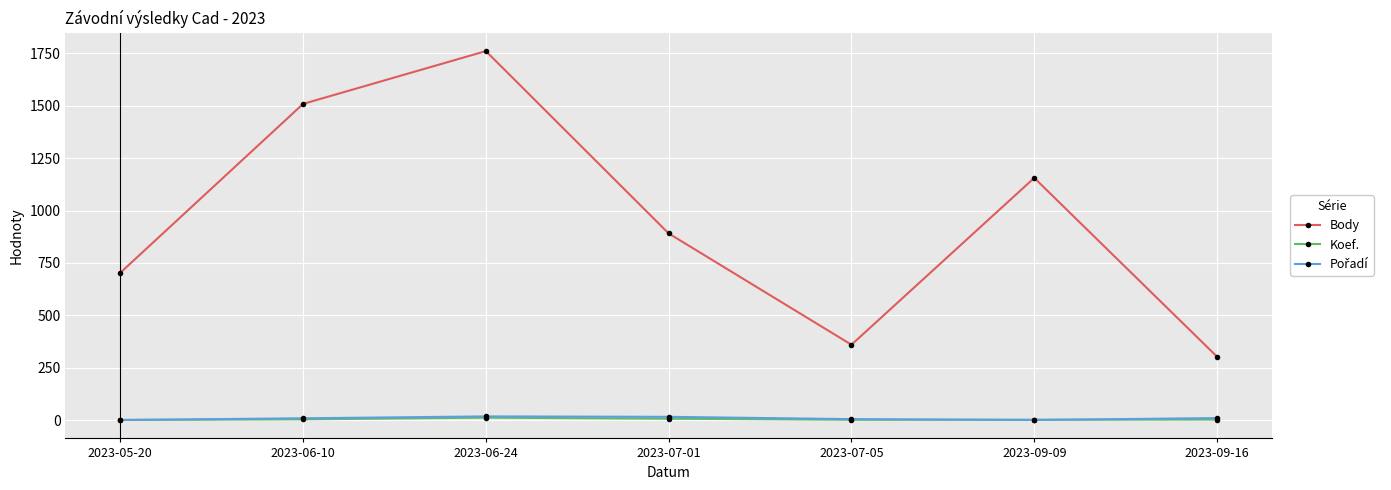

Between 2023-09-09 and 2023-09-16, which series saw the biggest shift?

Body